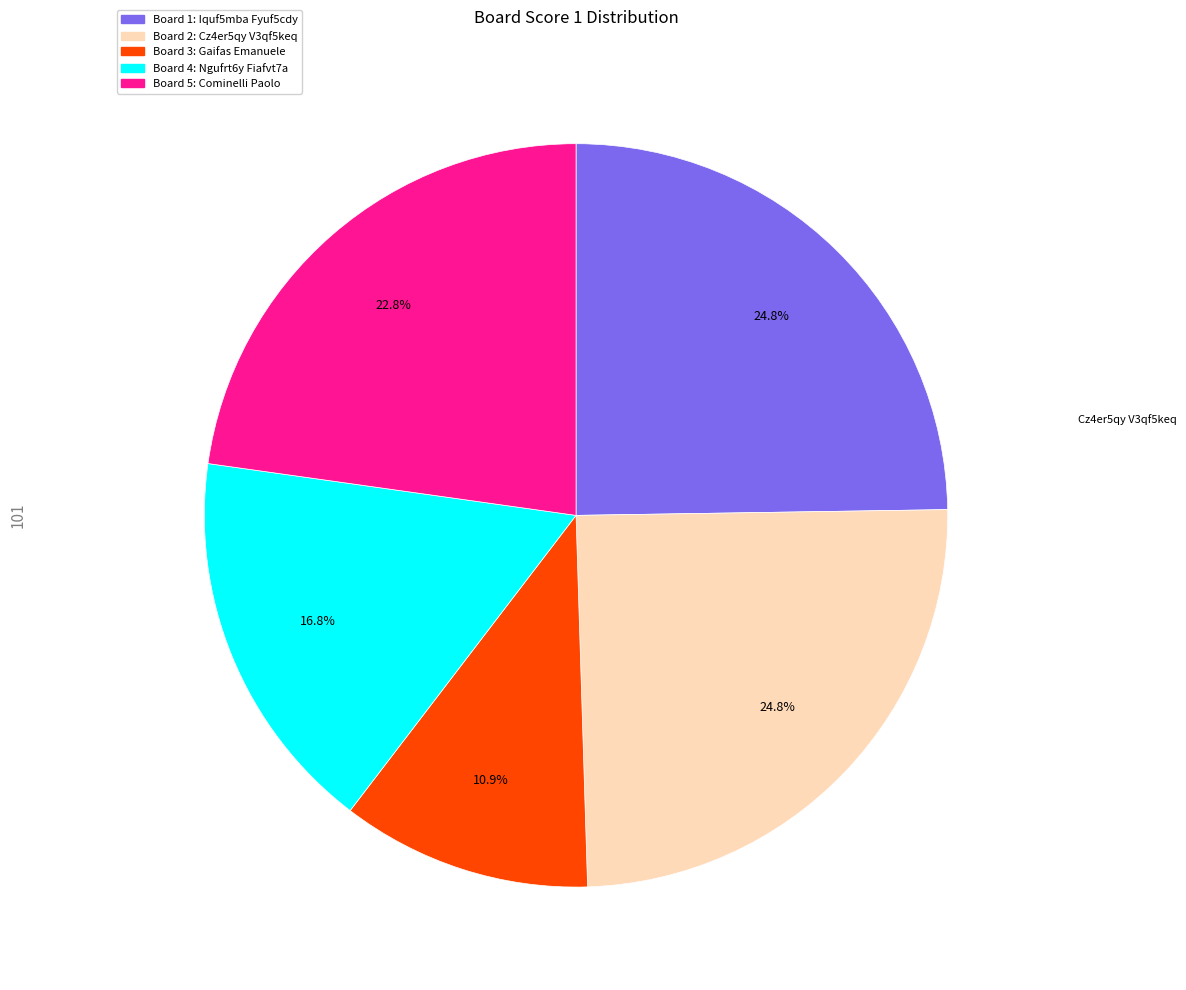

Does any single category account for the majority?

No